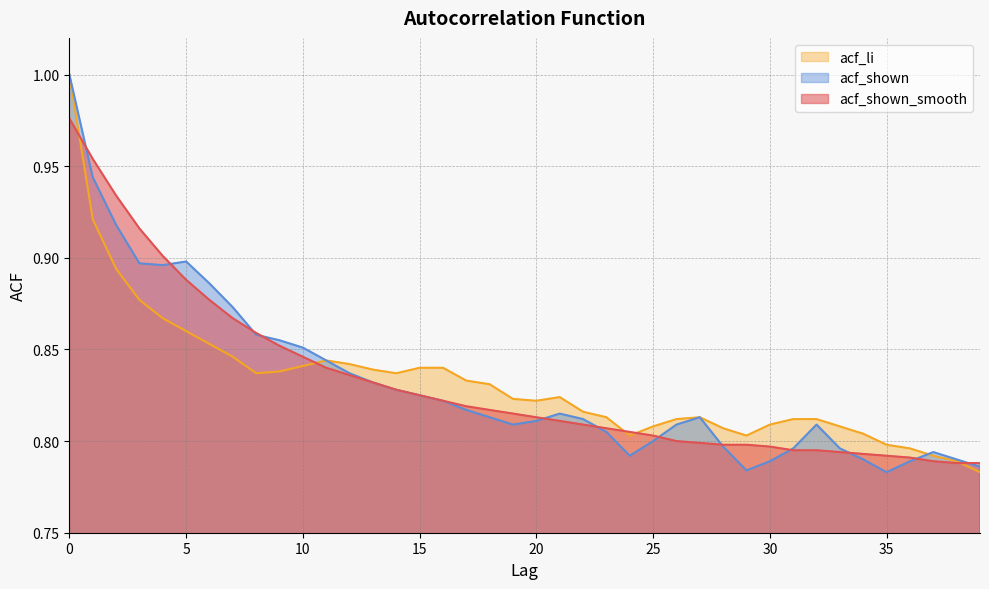

What is the difference between the second highest and second lowest values in the acf_shown_smooth series?

0.2